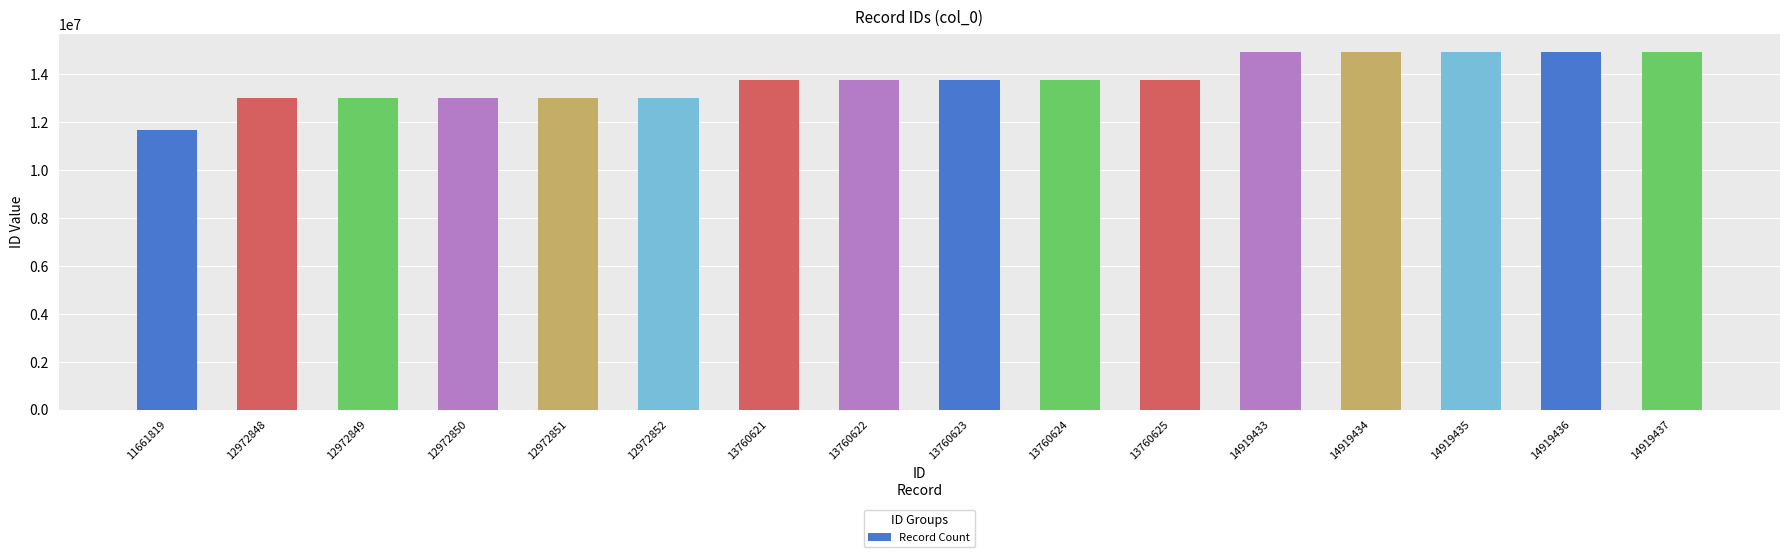

Approximately how many times larger is the value at 13760625 compared to 12972849?

1.1